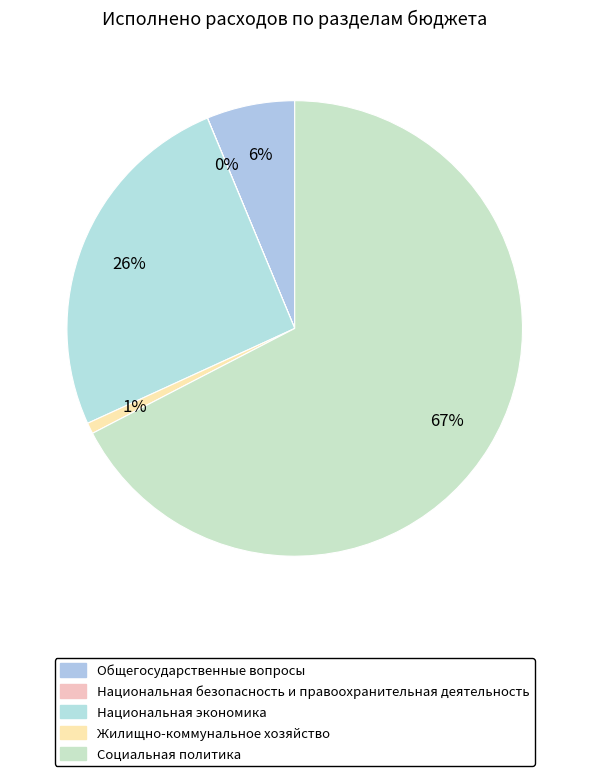

What percentage is the Социальная политика slice, to the nearest percent?

67%